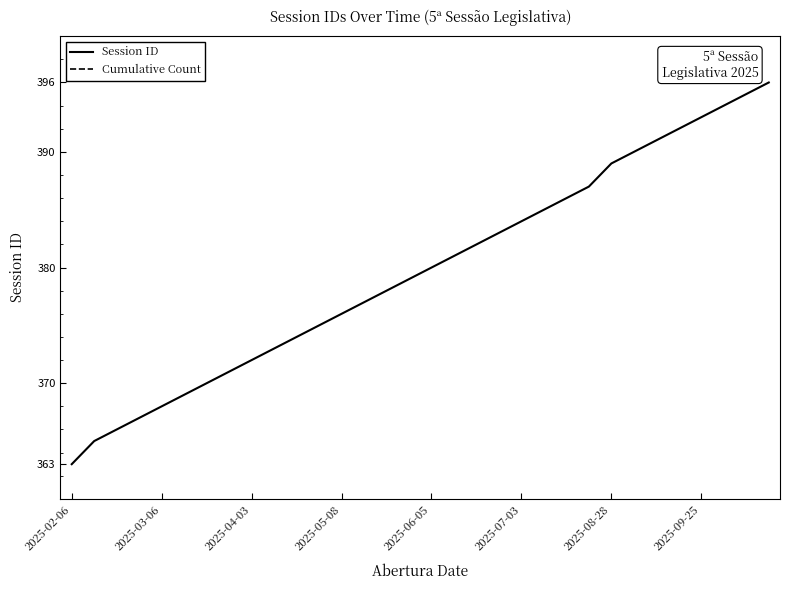

What is the minimum value for Session ID?

363